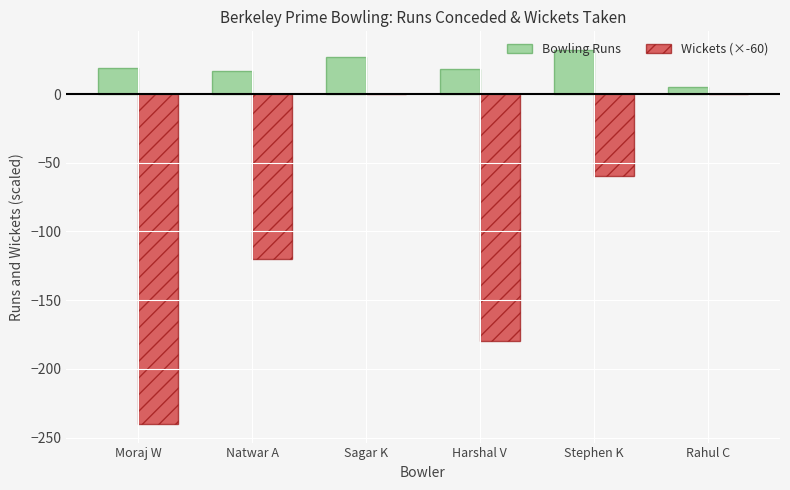

What is the difference between the Bowling Runs values at Natwar A and Stephen K?

15